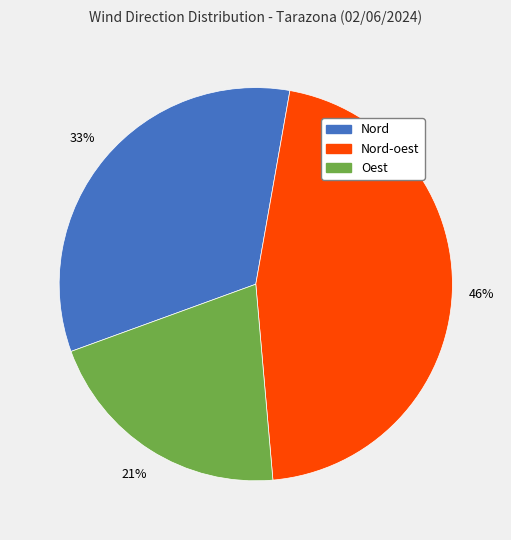

To the nearest percent, what is the difference between the largest and smallest slice percentages?

25%